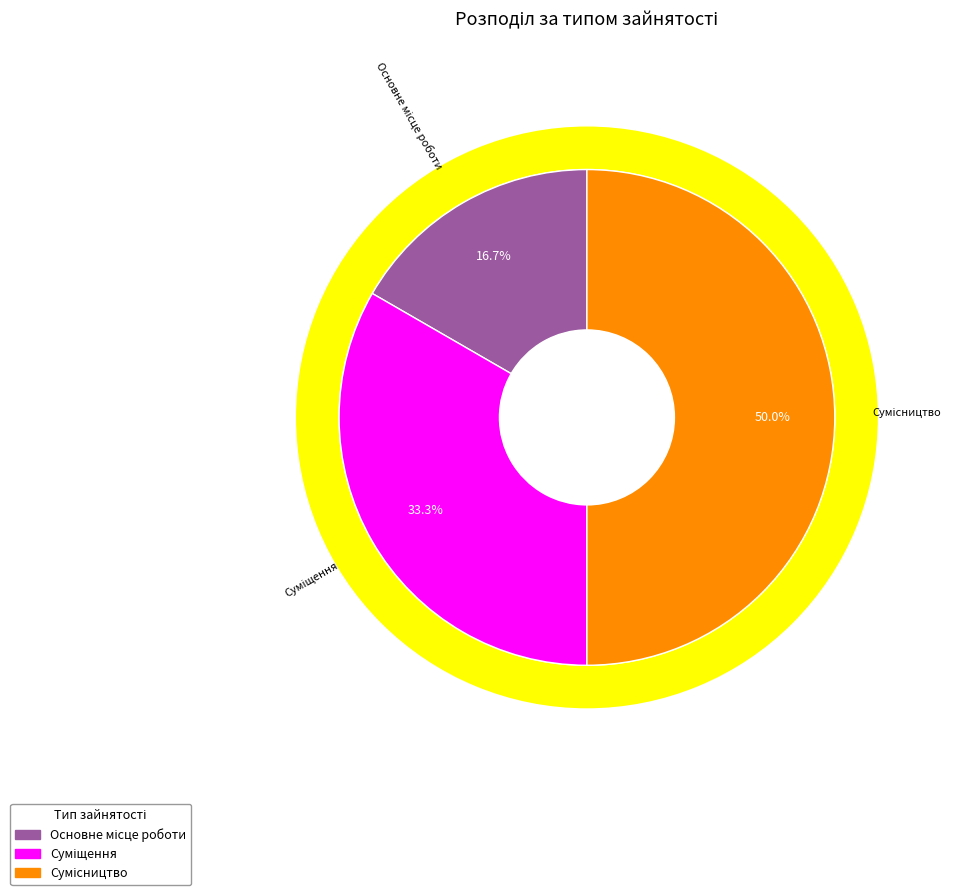

Approximately how many times larger is the value at Сумісництво compared to Суміщення?

1.5